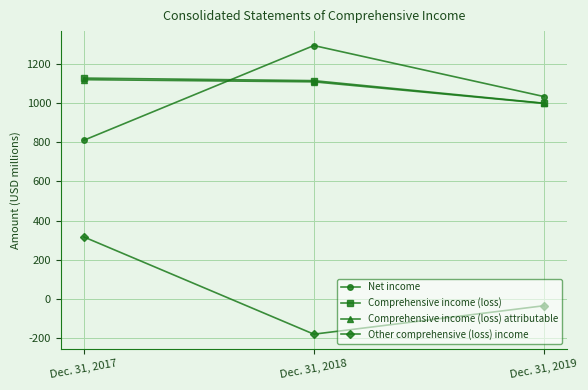

How many data points in Net income are less than 1033?

1